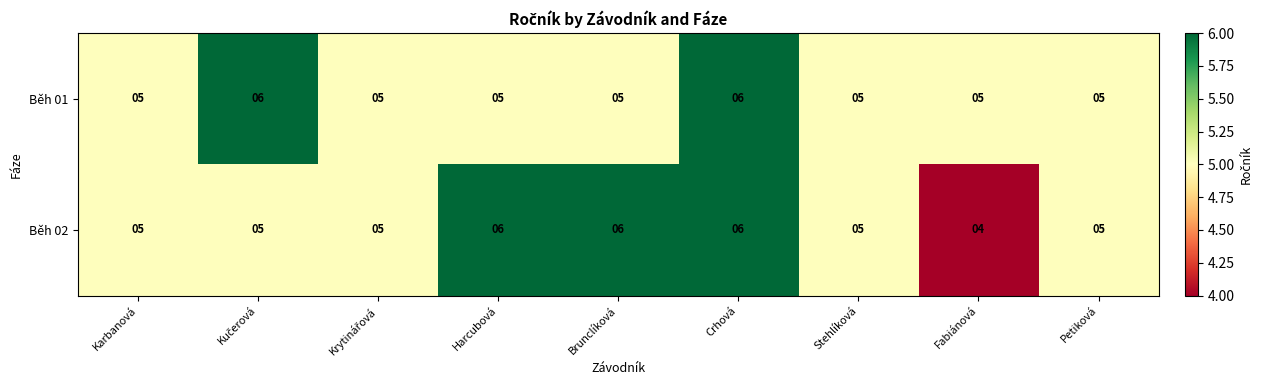

What is the average value of the Běh 01 series?

5